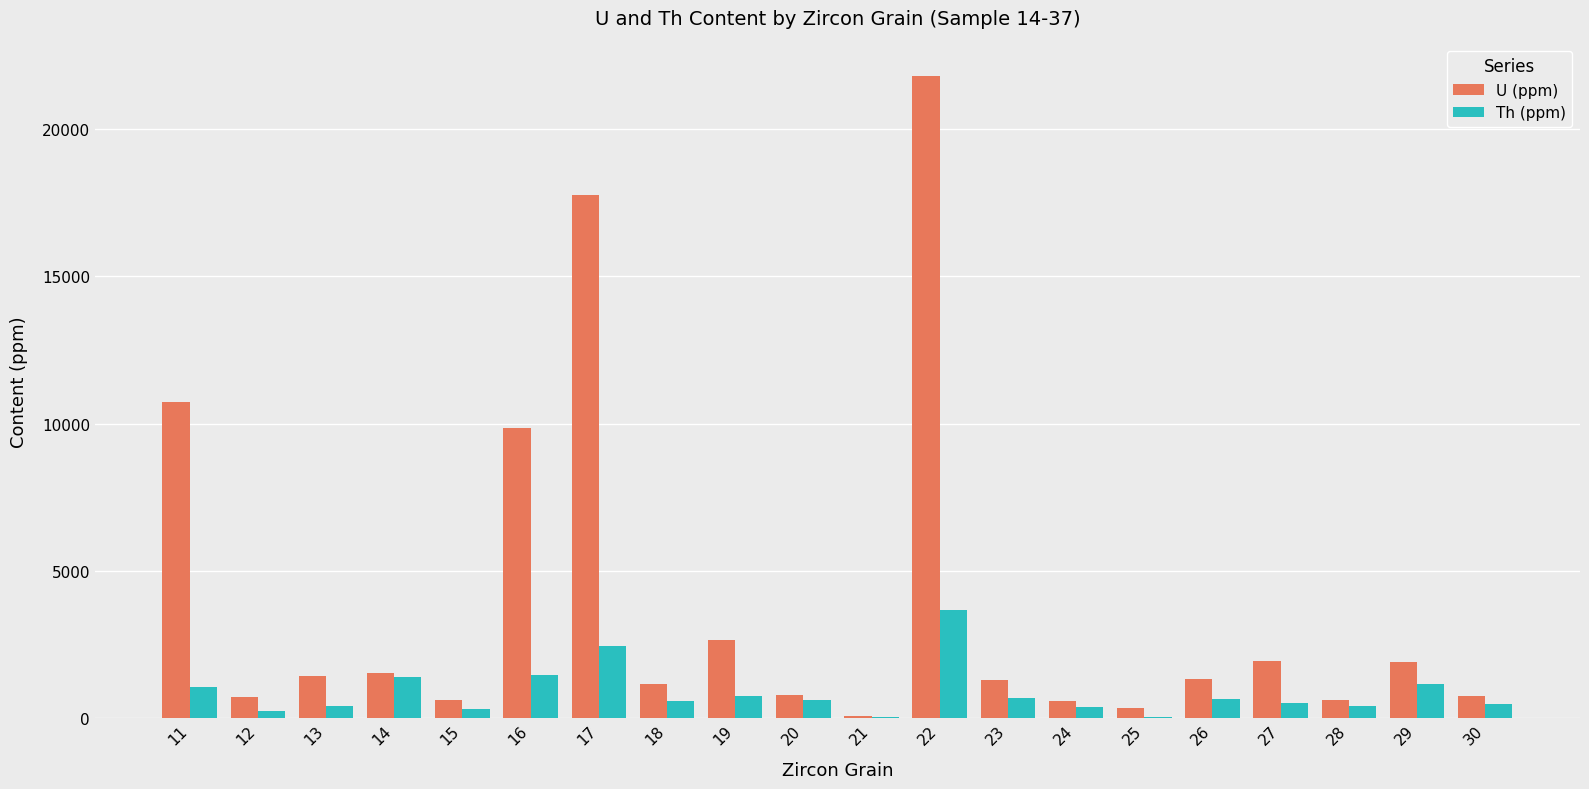

What is the spread (max minus min) of values at 13?

1013.0